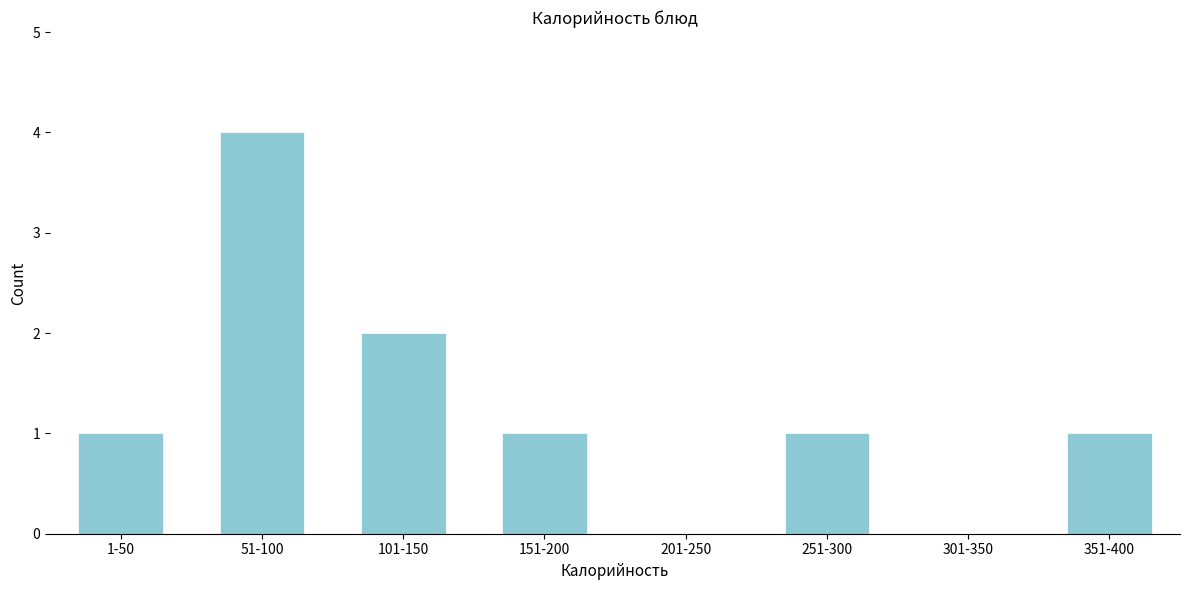

Reading left to right, transcribe all the data shown in this chart.

1-50=1	51-100=4	101-150=2	151-200=1	201-250=0	251-300=1	301-350=0	351-400=1